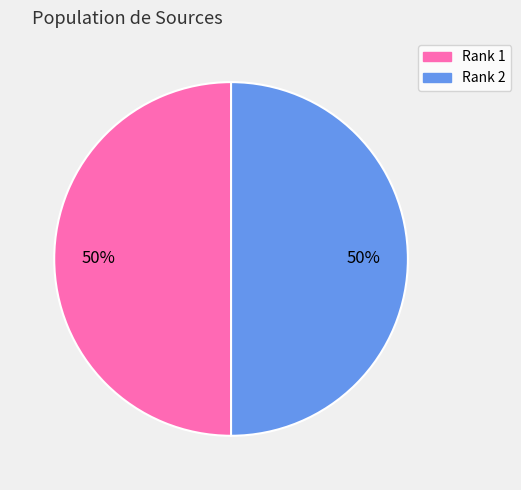

To the nearest percent, what is the average slice percentage?

50%